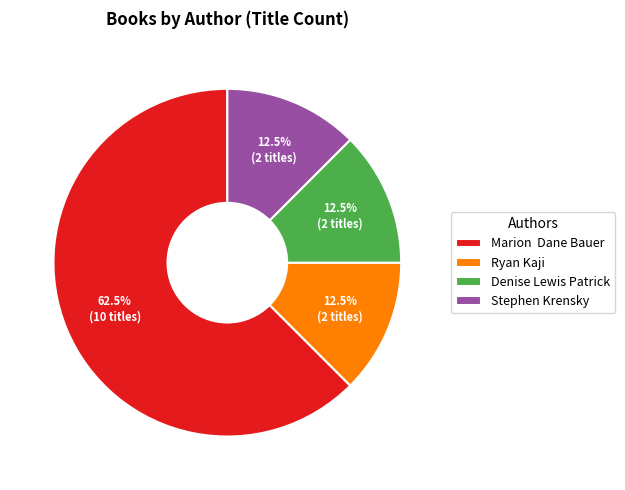

What is the largest slice in the pie chart?

Marion Dane Bauer